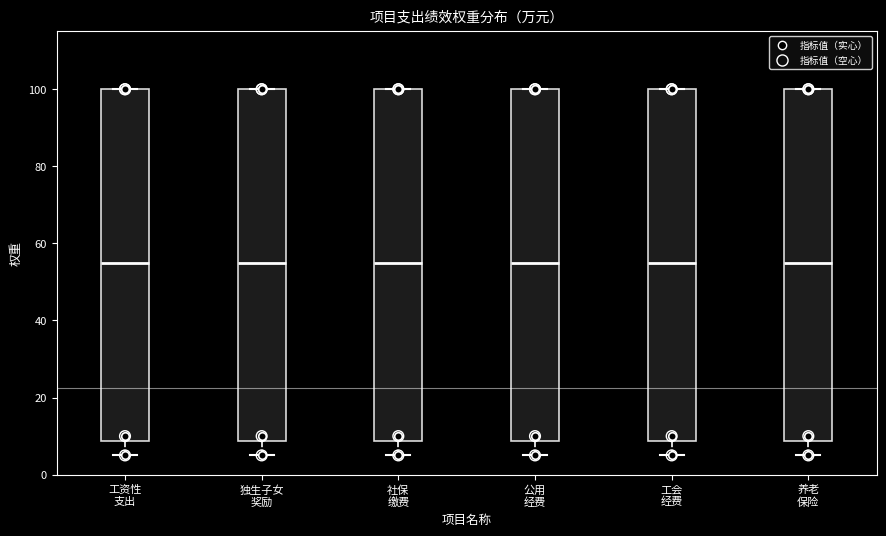

Reading left to right, read every box against the y-axis: the position of its median line, the range the box covers, and the ends of its whiskers. The values are not printed on the chart, so give them approximately, as read against the axis.

工资性 支出: median 56, box 8 to 100, whiskers 6 to 100
独生子女 奖励: median 56, box 8 to 100, whiskers 6 to 100
社保 缴费: median 56, box 8 to 100, whiskers 6 to 100
公用 经费: median 56, box 8 to 100, whiskers 6 to 100
工会 经费: median 56, box 8 to 100, whiskers 6 to 100
养老 保险: median 56, box 8 to 100, whiskers 6 to 100